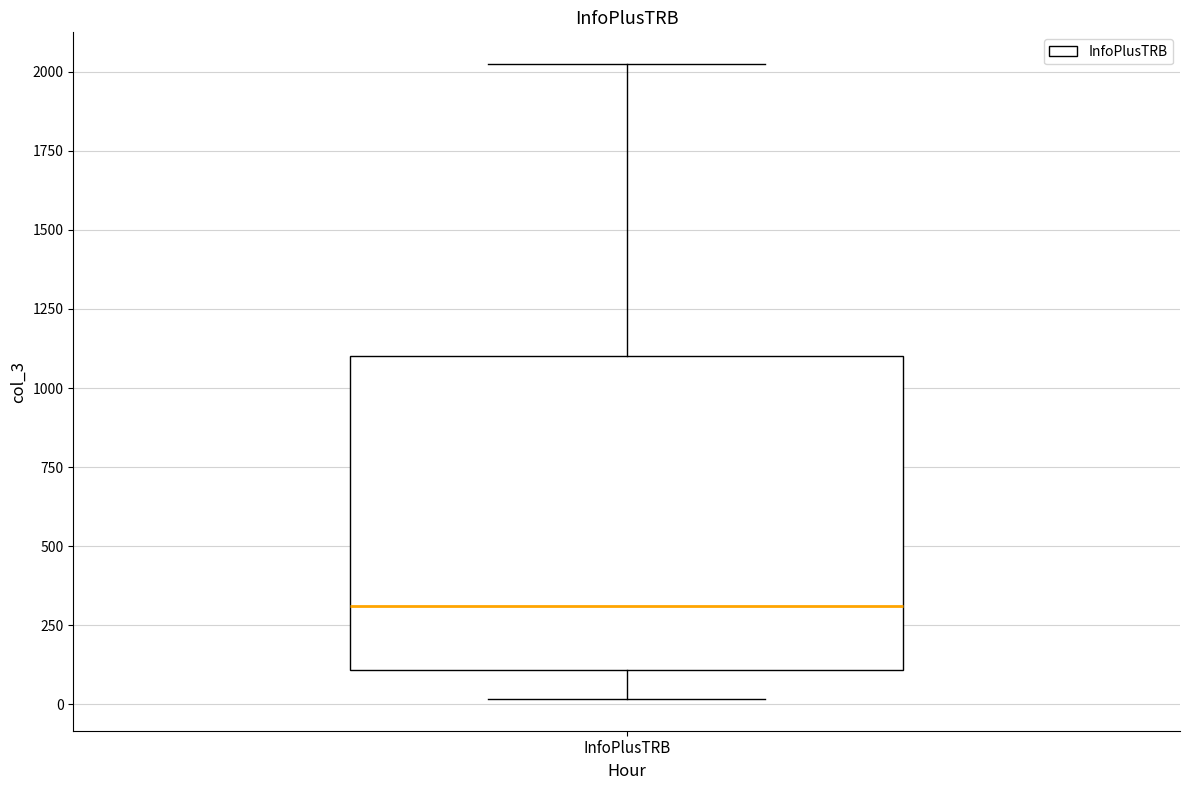

Where is the upper edge of the box for InfoPlusTRB on the y-axis? The values are not printed on the chart, so give them approximately, as read against the axis.

1100